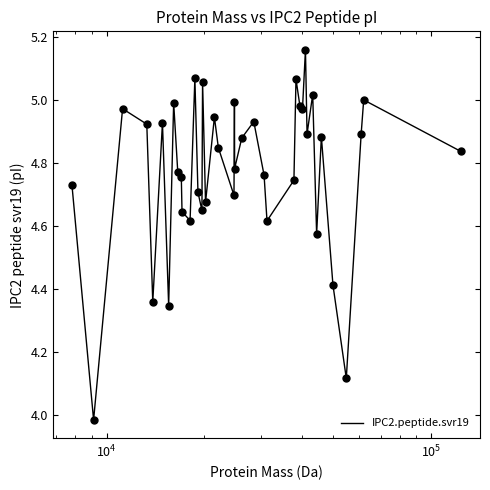

What is the difference between the maximum and minimum values?

1.2